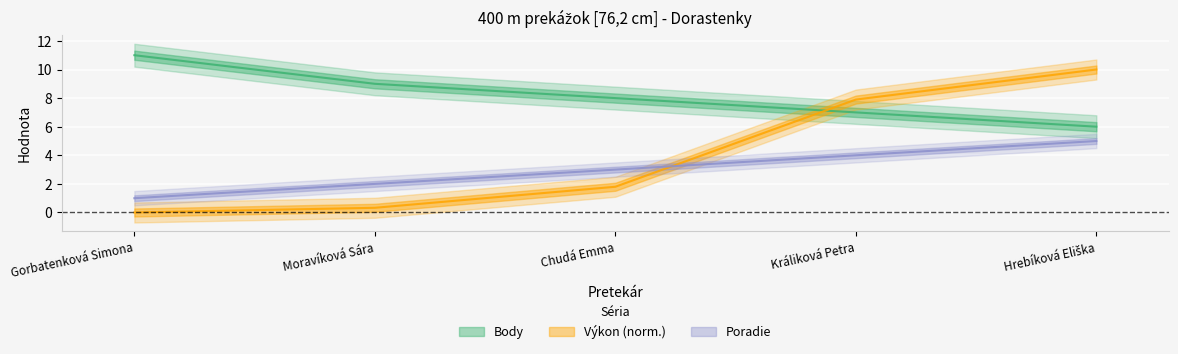

Count the number of categories in the chart.

5